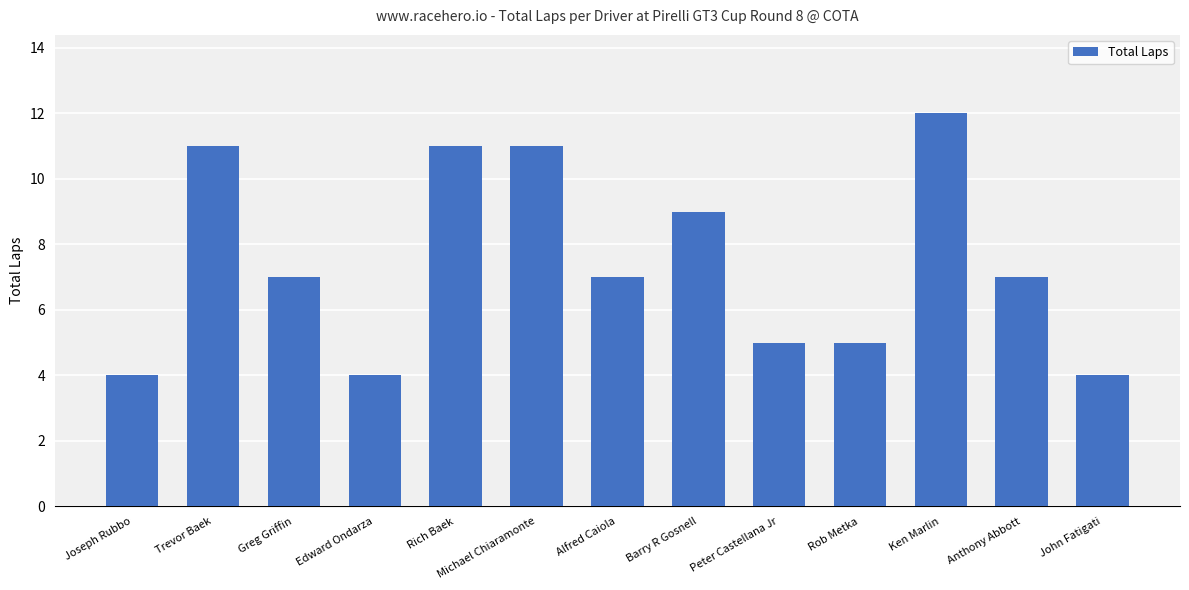

Reading left to right, transcribe all the data shown in this chart.

4	11	7	4	11	11	7	9	5	5	12	7	4